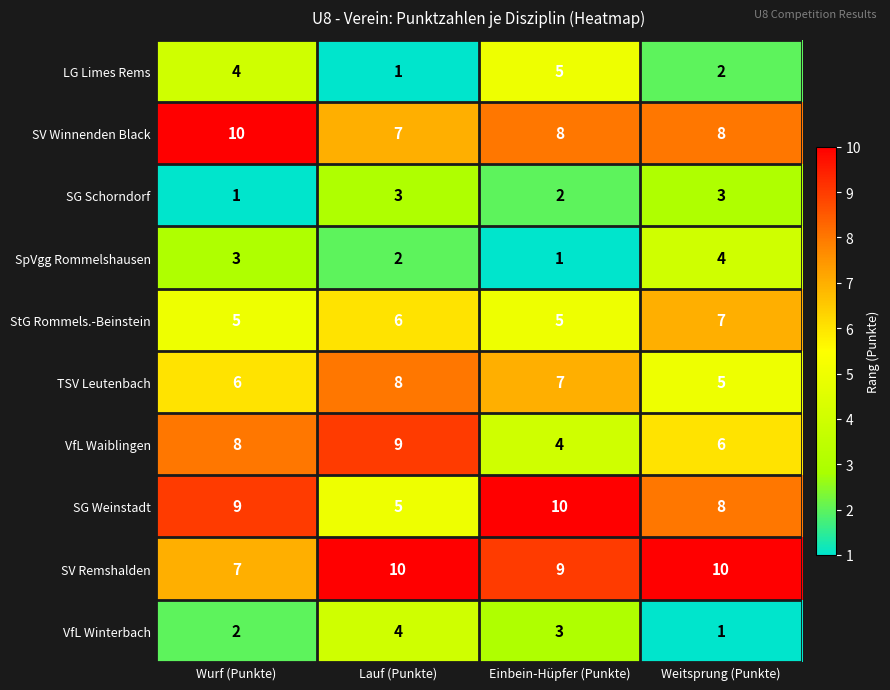

What is the difference between the second highest and minimum values in the LG Limes Rems series?

3